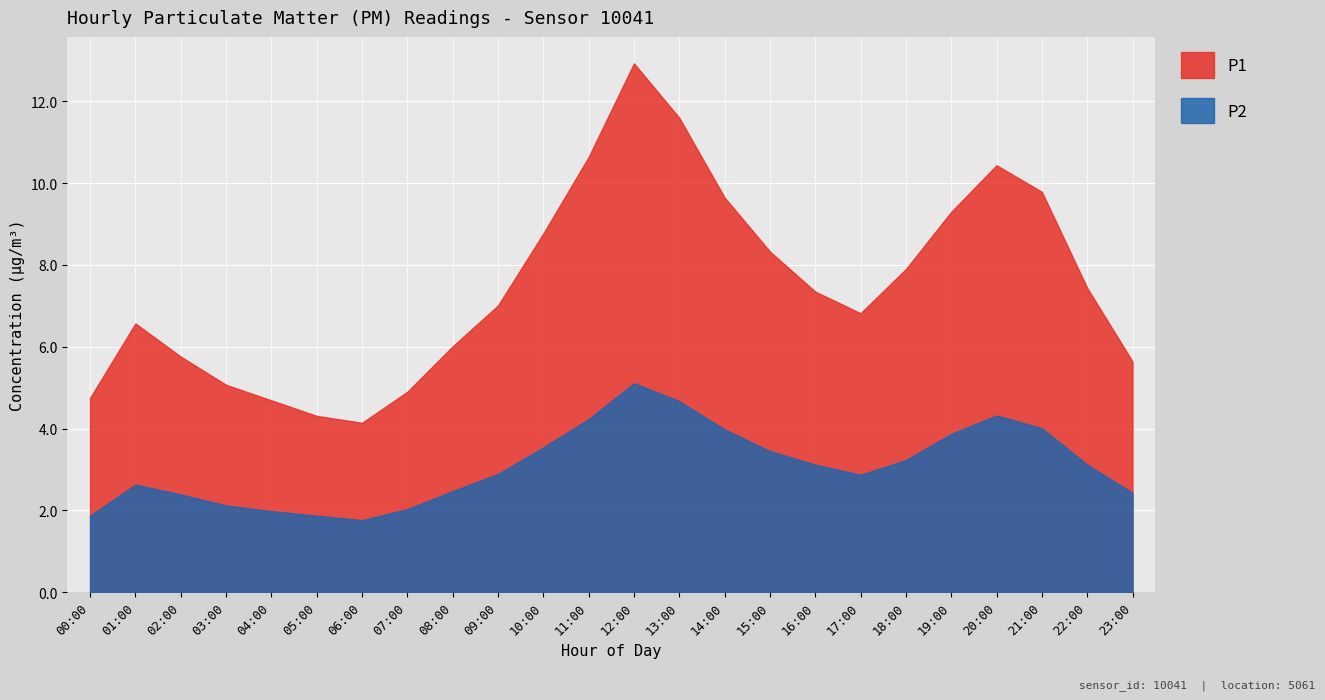

What is the difference between the P2 values at 16:00 and 19:00?

0.8